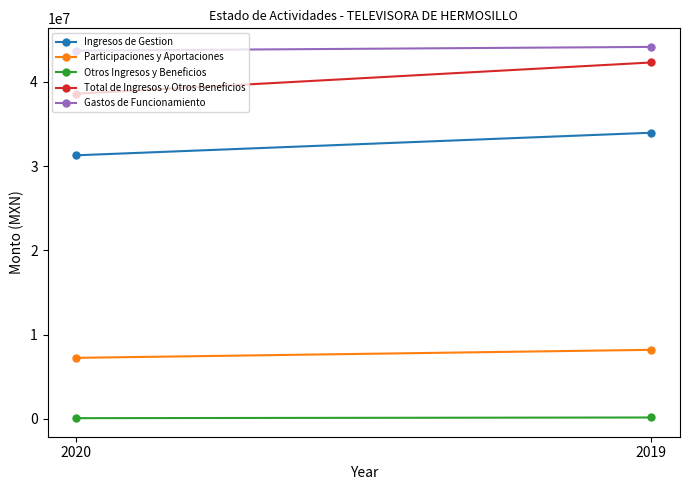

What is the average value of the Total de Ingresos y Otros Beneficios series?

40459233